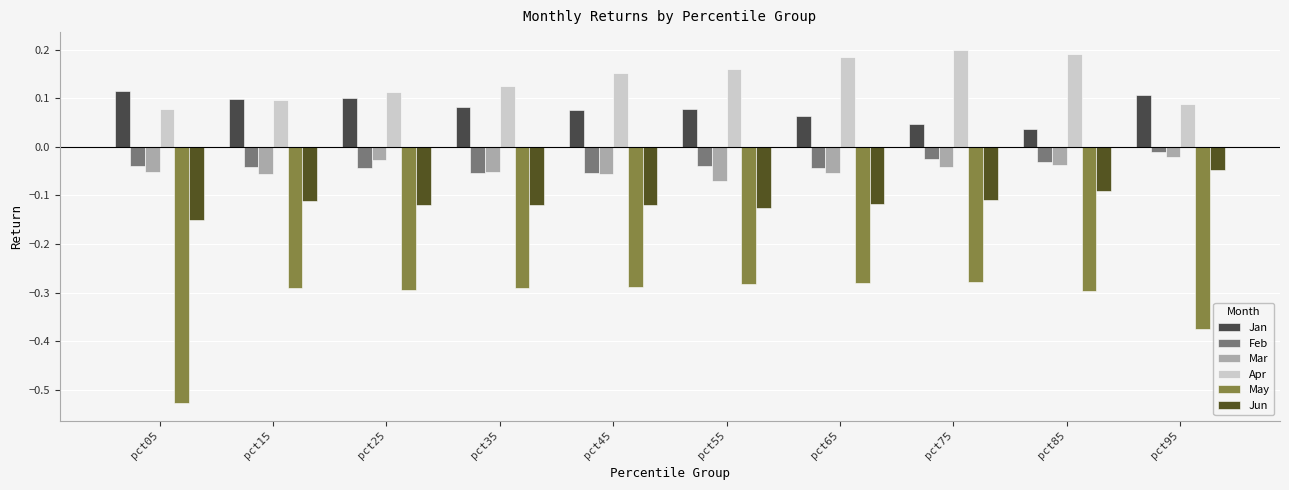

At which label does May reach its minimum?

pct05